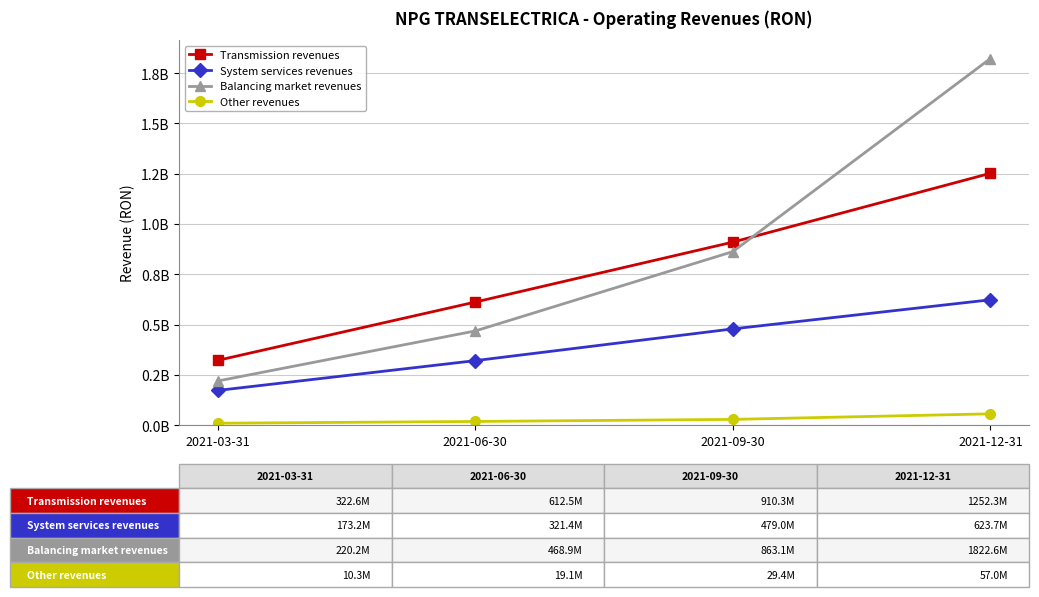

What is the label of the 1st point from the right?

2021-12-31